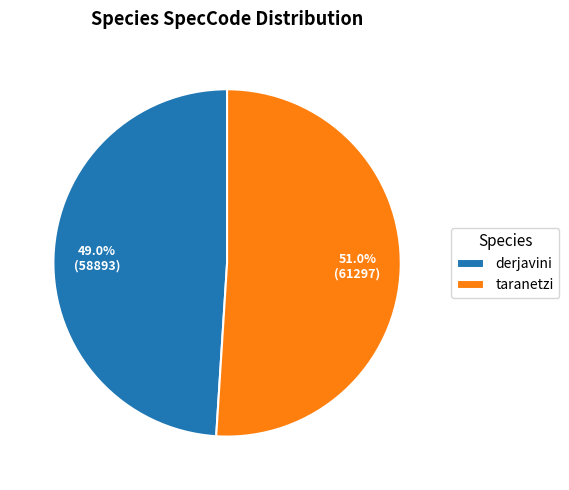

What is the smallest slice in the pie chart?

derjavini